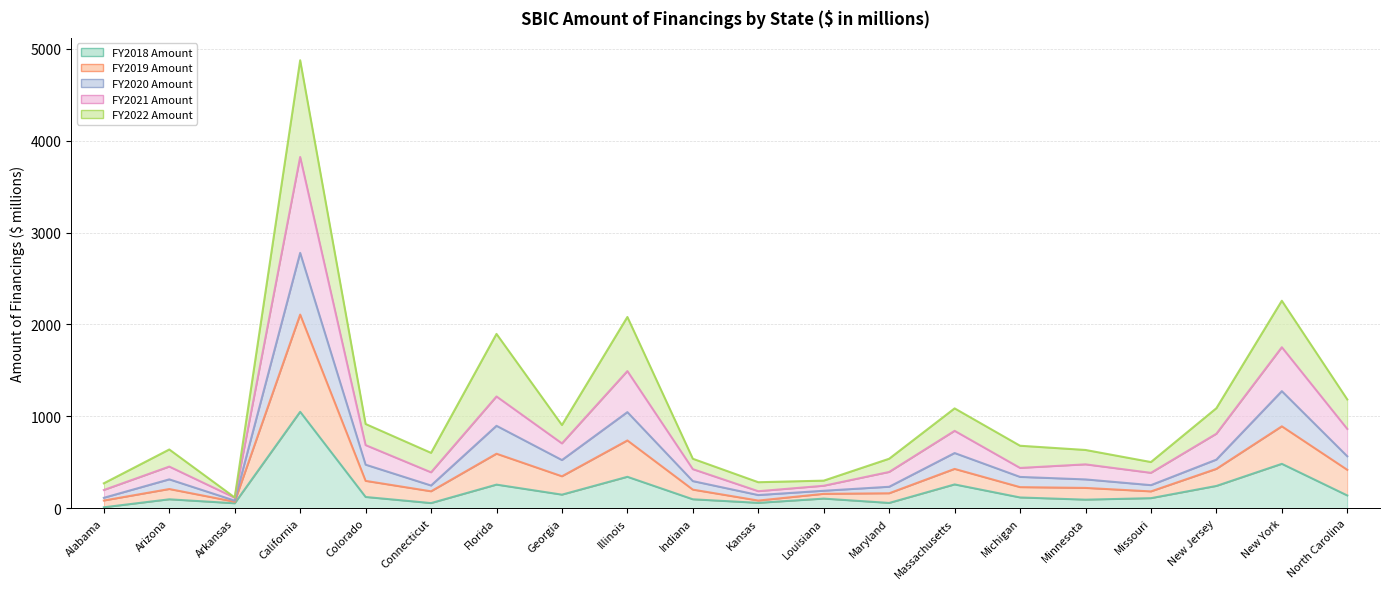

Where does the FY2019 Amount series first go above 476?

California